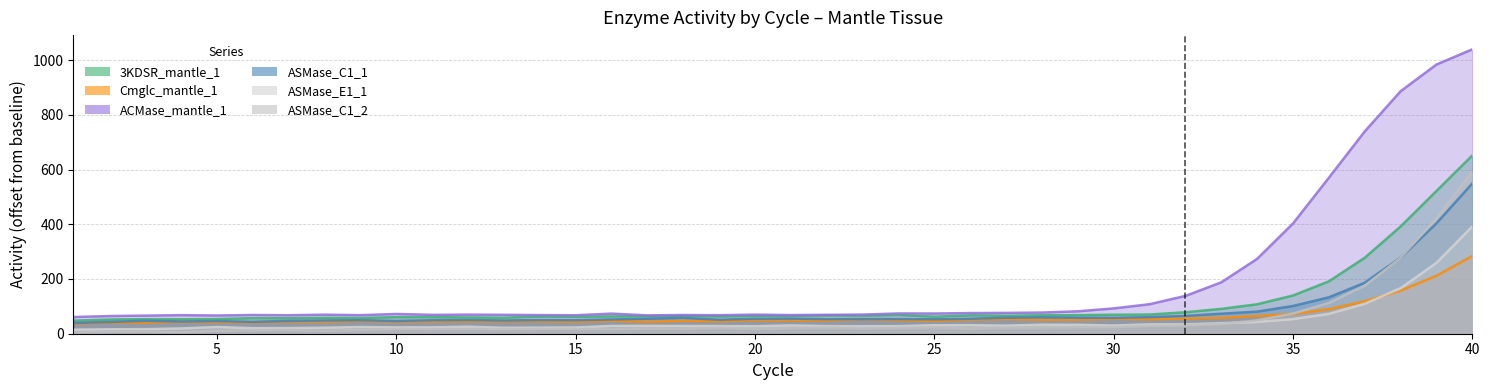

Which series has the largest total across all categories?

ACMase_mantle_1